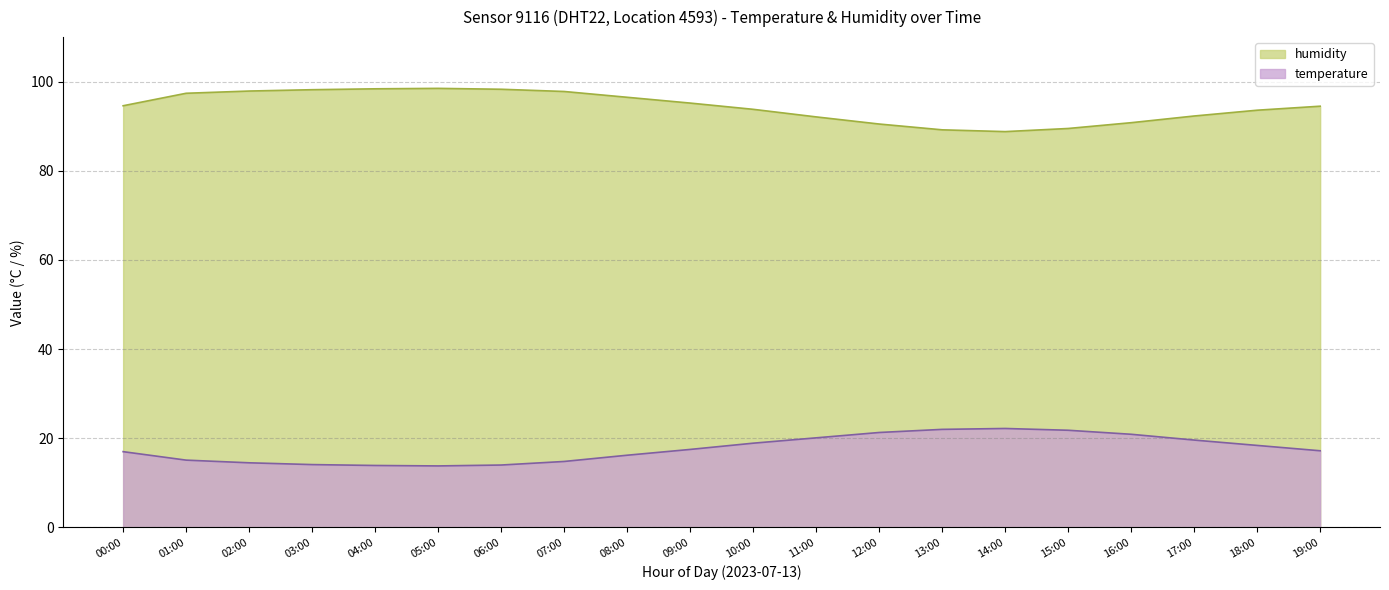

The value of temperature at 12:00 is 7.6. True or false?

False